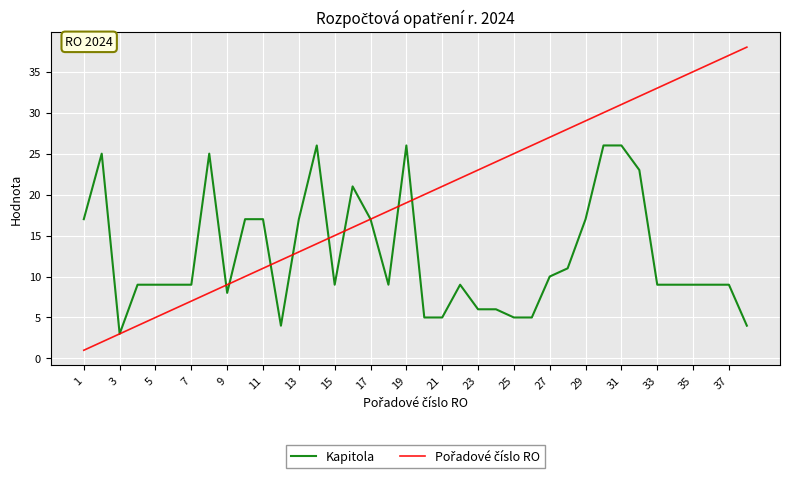

Rank the series by their maximum value, from lowest to highest.

Kapitola, Pořadové číslo RO